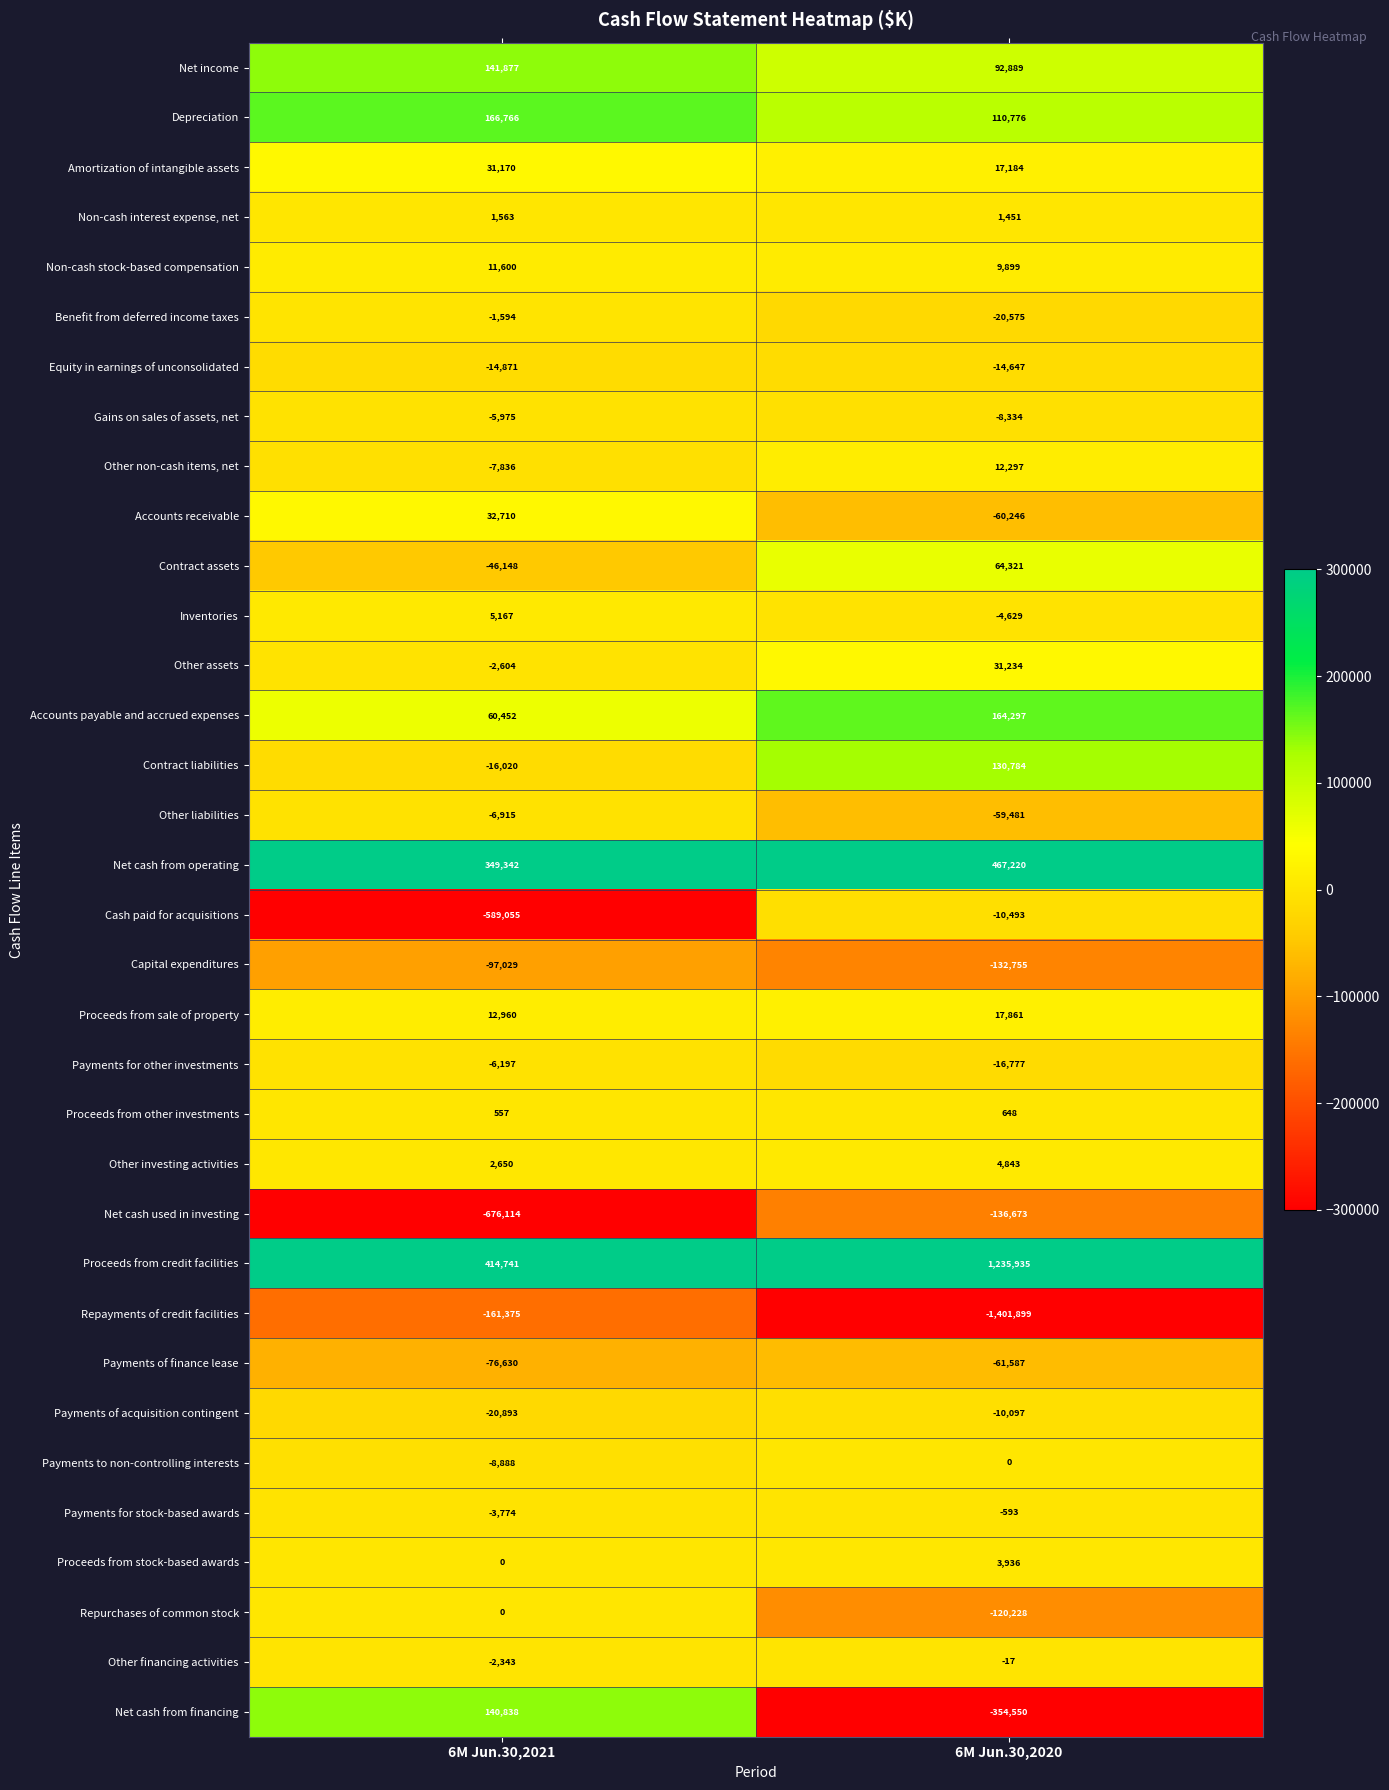

Which series changed the most between 6M Jun.30,2021 and 6M Jun.30,2020?

Repayments of credit facilities